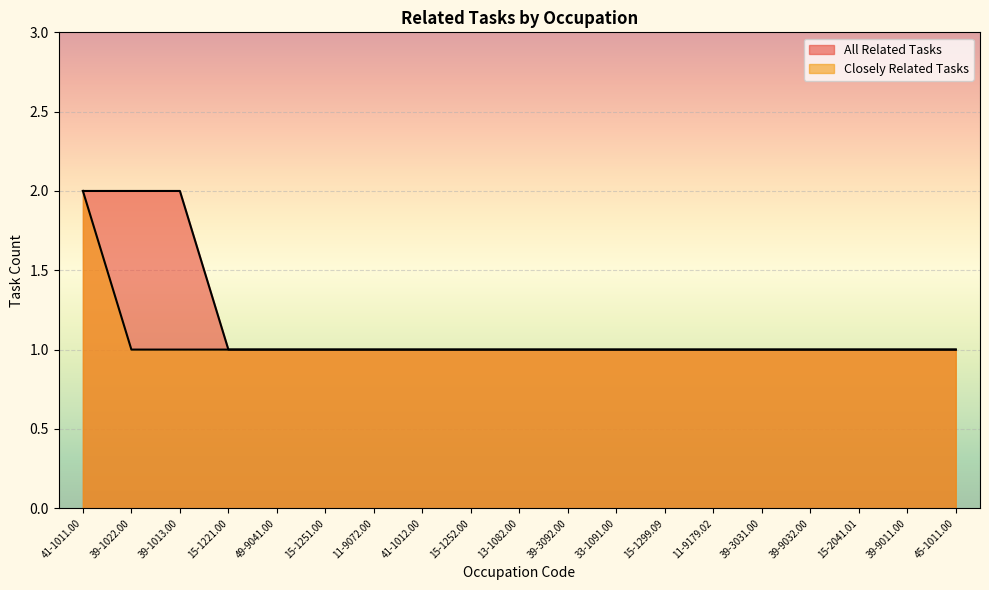

Count the number of data series in this chart.

2